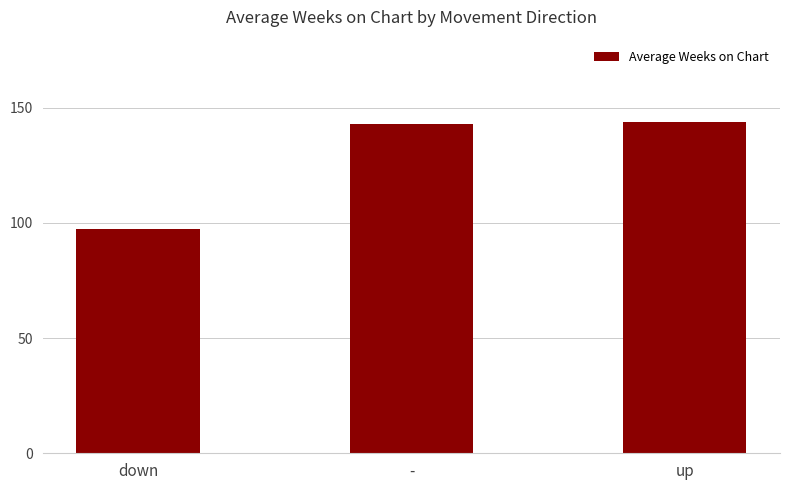

What is the maximum value shown in the chart?

143.6